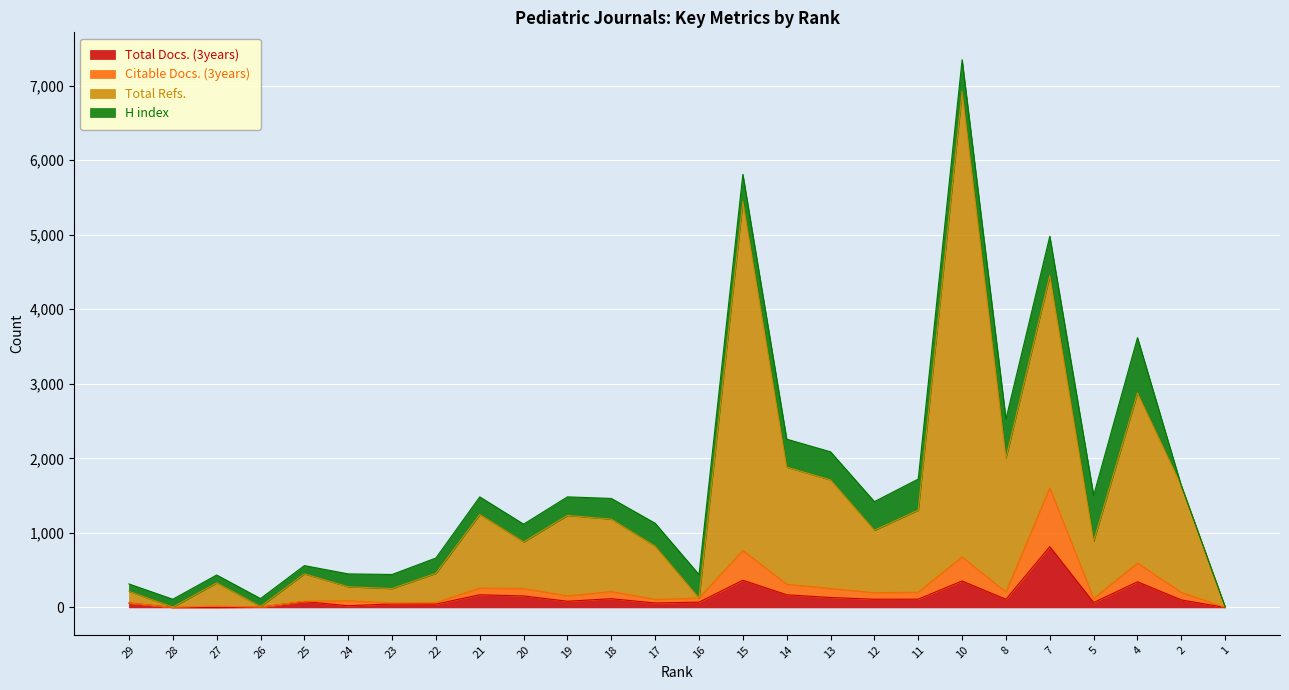

Which series has the widest spread of values?

Total Refs.